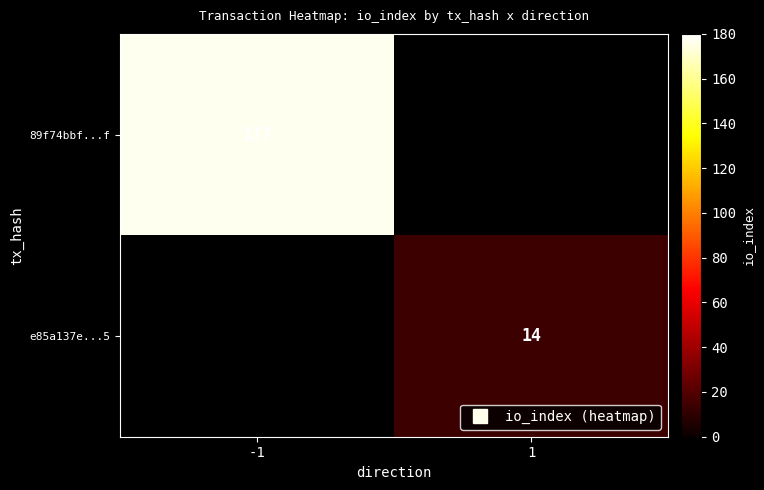

Which category has the lowest value in the 89f74bbf...f series?

-1